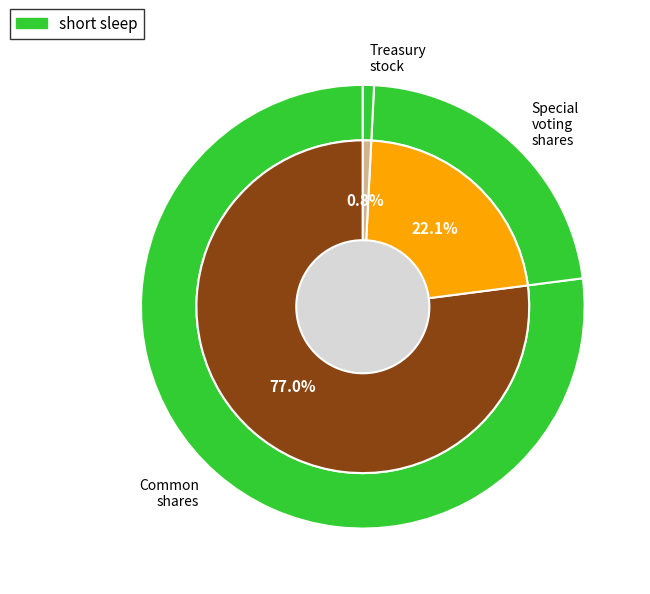

What is the change in value from Special voting shares outstanding to Treasury stock shares?

-373719220